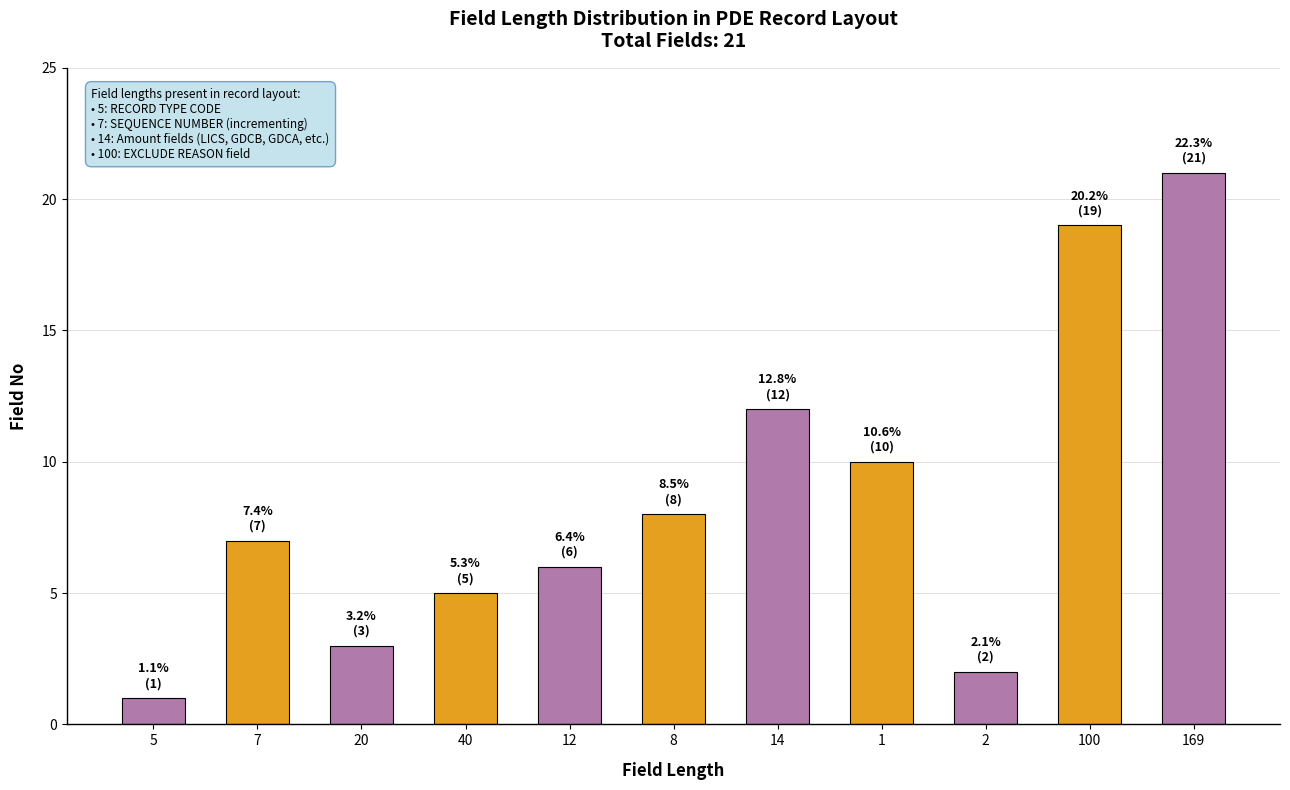

What is the ratio of the value at 5 to the value at 8?

0.1